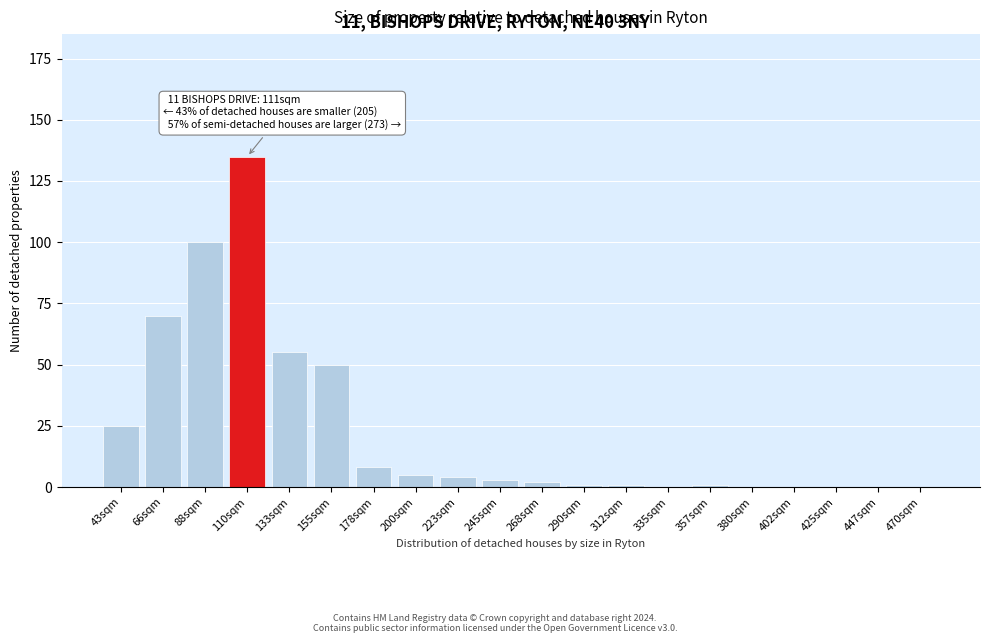

Reading left to right, transcribe all the data shown in this chart.

43sqm=25	66sqm=70	88sqm=100	110sqm=135	133sqm=55	155sqm=50	178sqm=8	200sqm=5	223sqm=4	245sqm=3	268sqm=2	290sqm=1	312sqm=1	335sqm=0	357sqm=1	380sqm=0	402sqm=0	425sqm=0	447sqm=0	470sqm=0